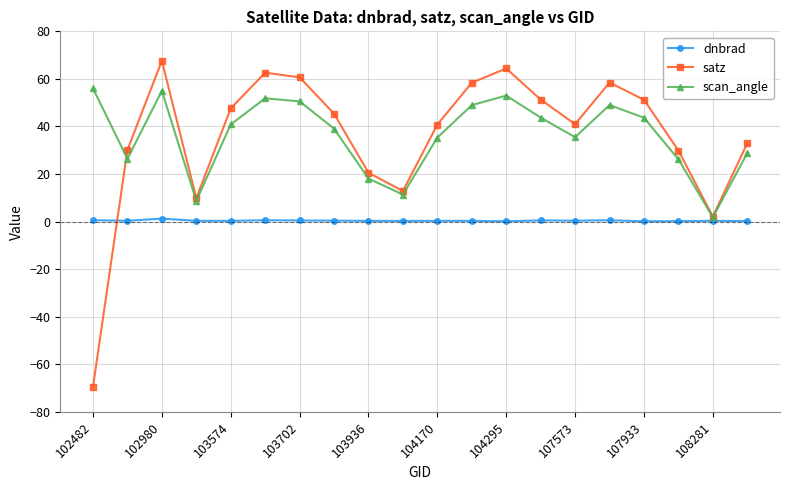

How many data points in satz are less than 45?

10